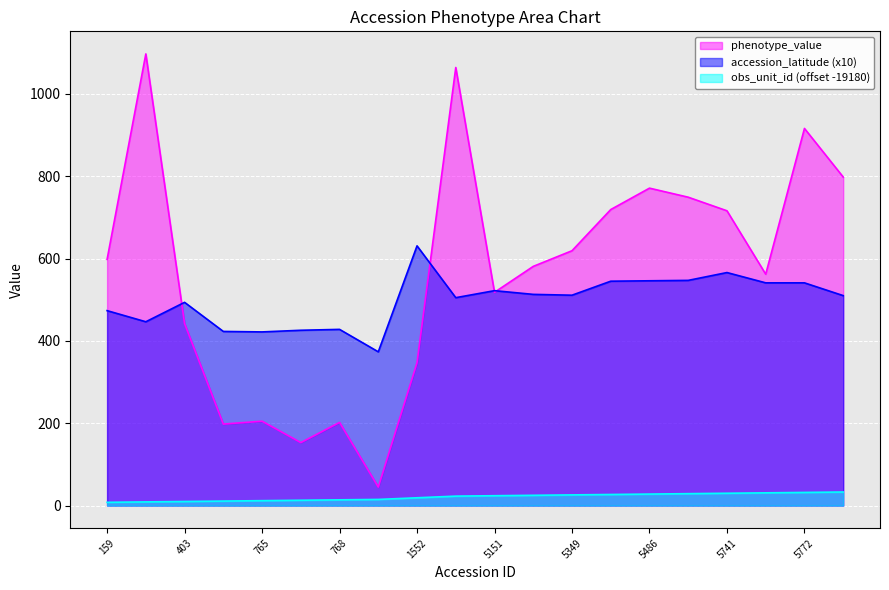

How many lines are shown in the chart?

3